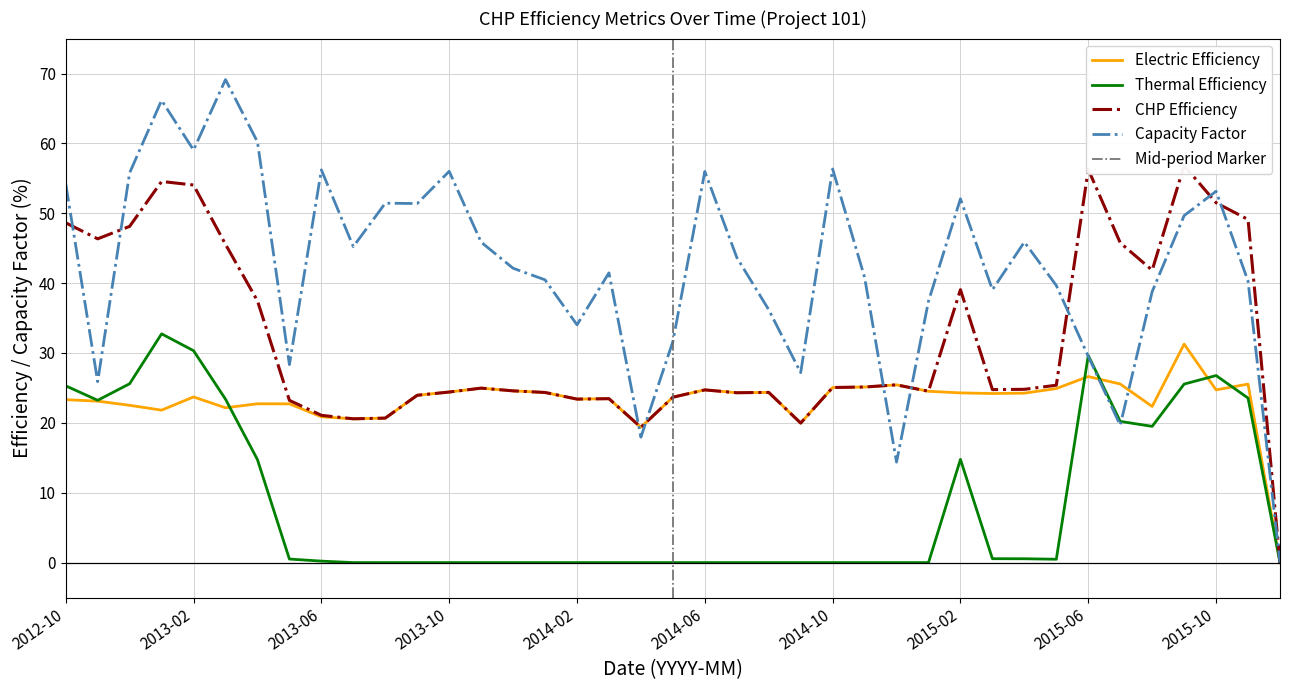

How many interior local valleys does the Electric Efficiency series have?

10